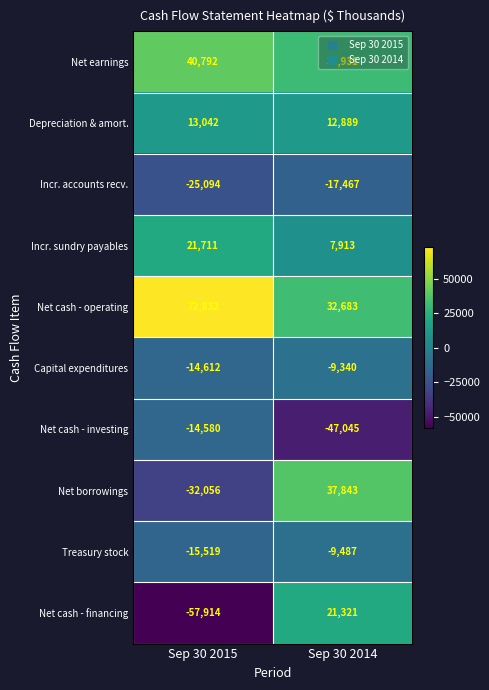

Which category has the lowest value in the Net cash - investing series?

Sep 30 2014